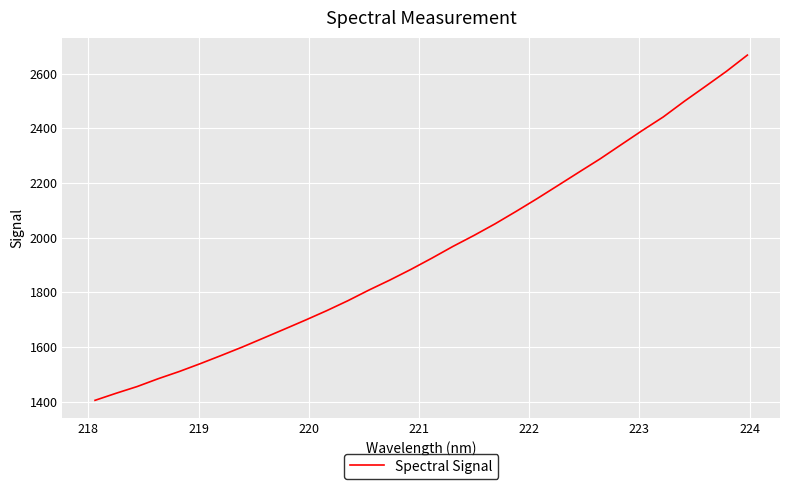

What is the minimum value shown in the chart?

1405.1